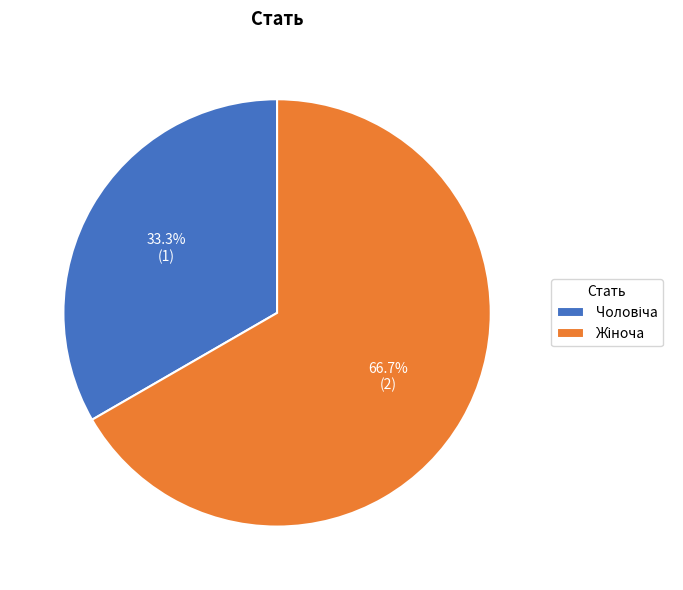

How many segments does this pie chart have?

2